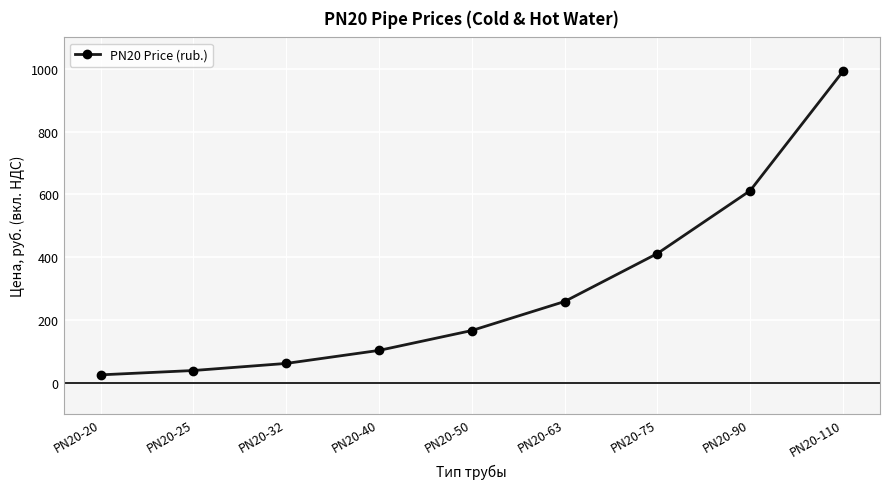

Between PN20-40 and PN20-75, which is larger?

PN20-75